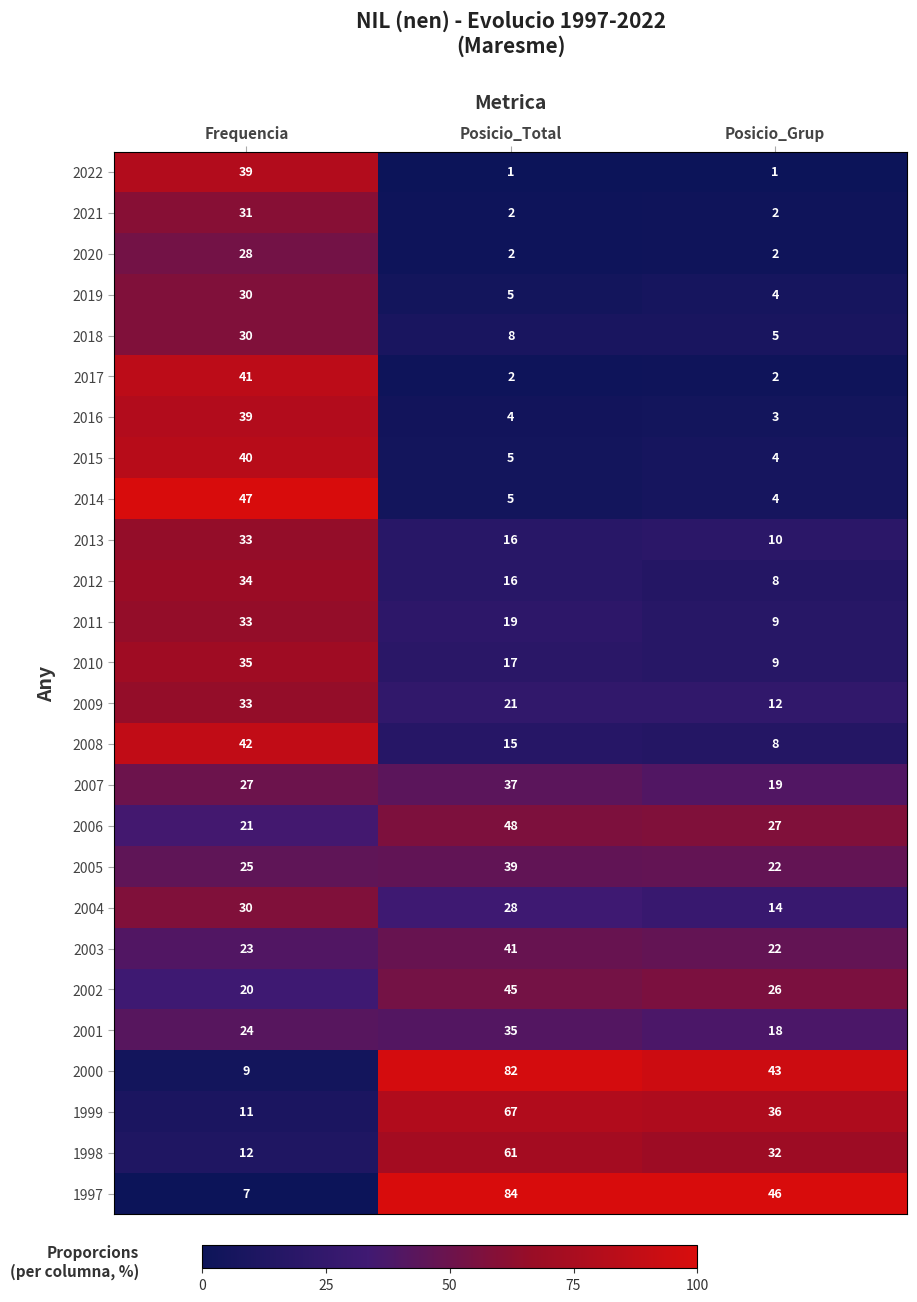

What is the average value of the 1997 series?

46